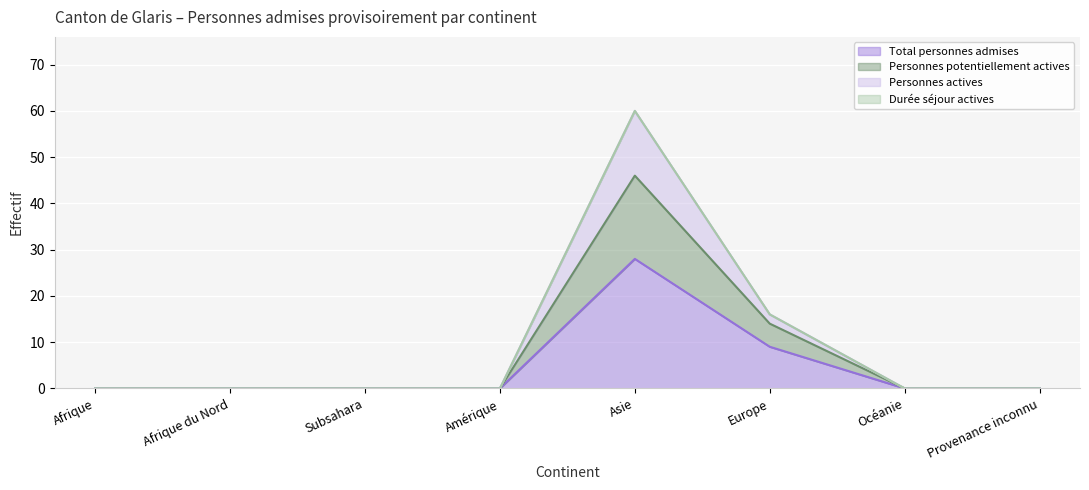

How many data points in Personnes actives are above 0?

2